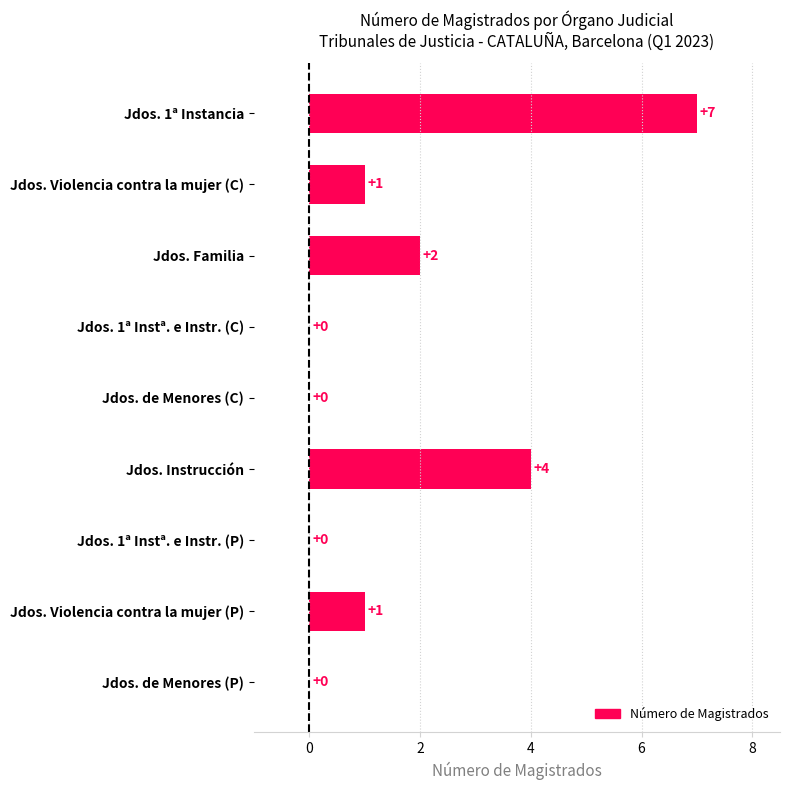

Reading top to bottom, list all the values displayed in this chart.

Jdos. 1ª Instancia=7	Jdos. Violencia contra la mujer (C)=1	Jdos. Familia=2	Jdos. 1ª Instª. e Instr. (C)=0	Jdos. de Menores (C)=0	Jdos. Instrucción=4	Jdos. 1ª Instª. e Instr. (P)=0	Jdos. Violencia contra la mujer (P)=1	Jdos. de Menores (P)=0